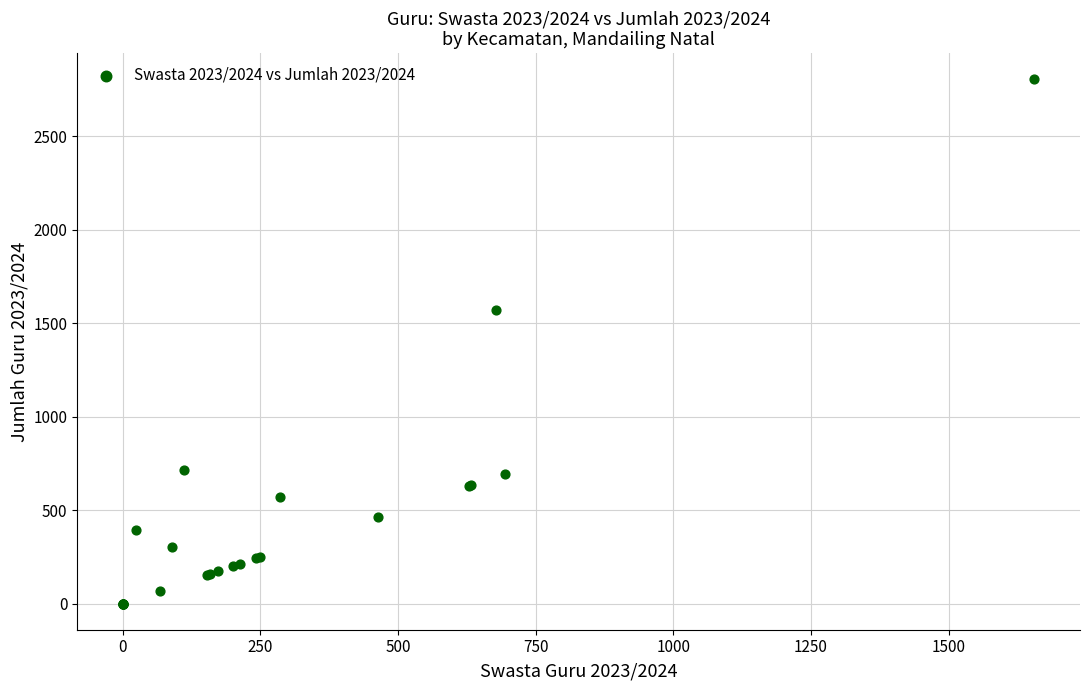

What Y value in the scatter plot is closest to 1402?

1569